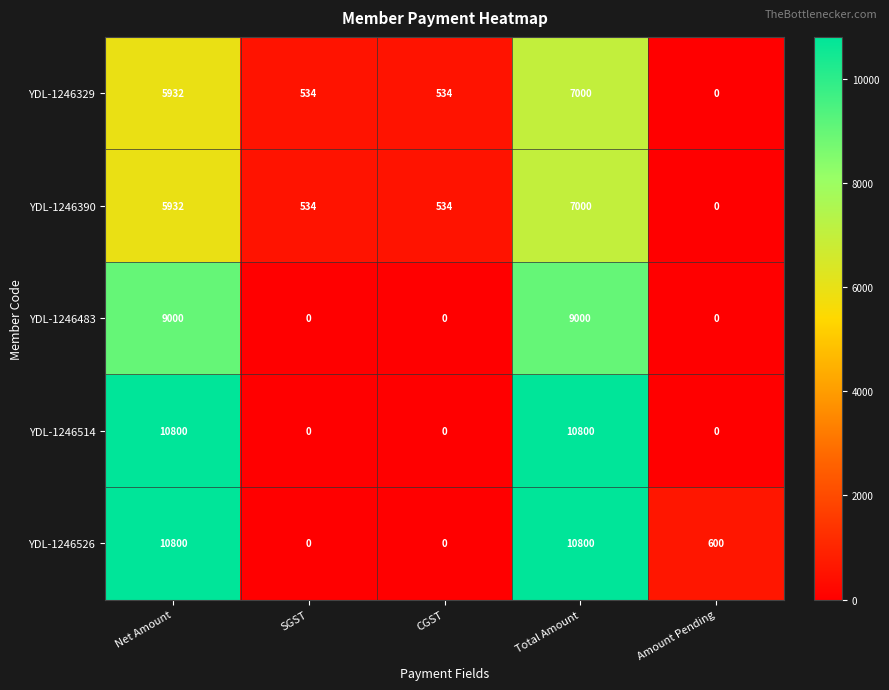

What is the maximum value shown in the chart?

10800